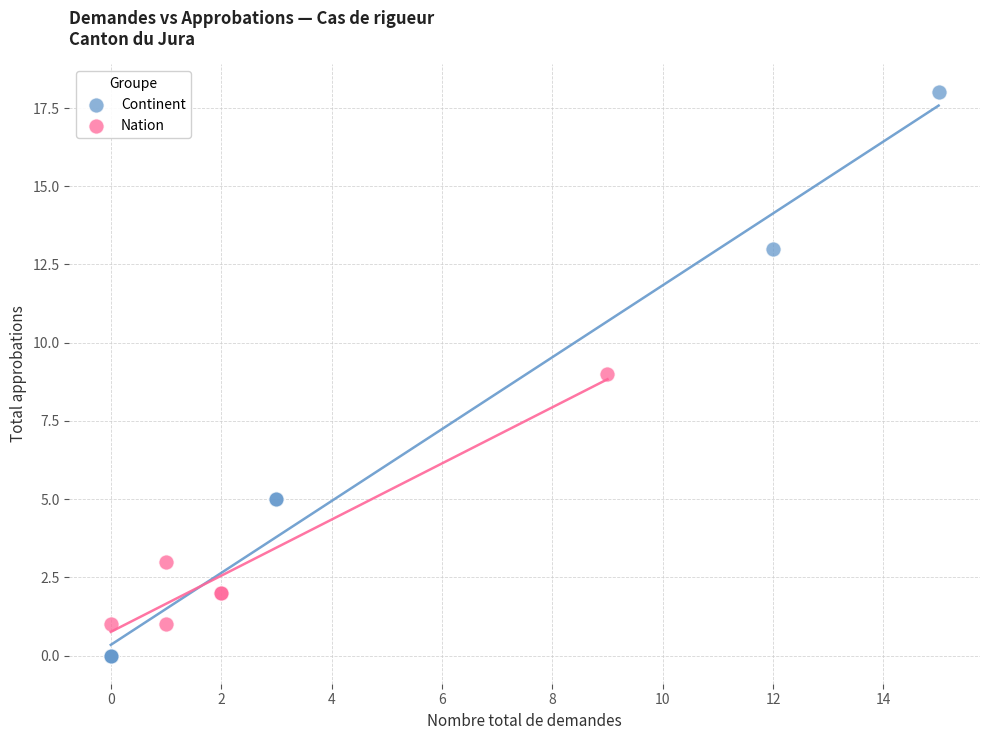

Which series has the widest spread of Y values?

Continent